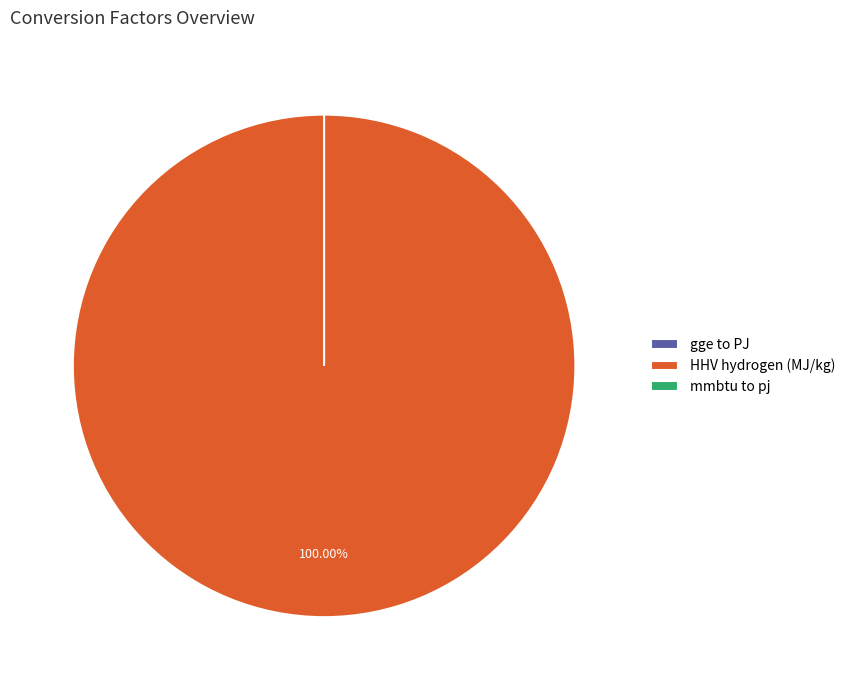

What is the smallest slice in the pie chart?

gge to PJ